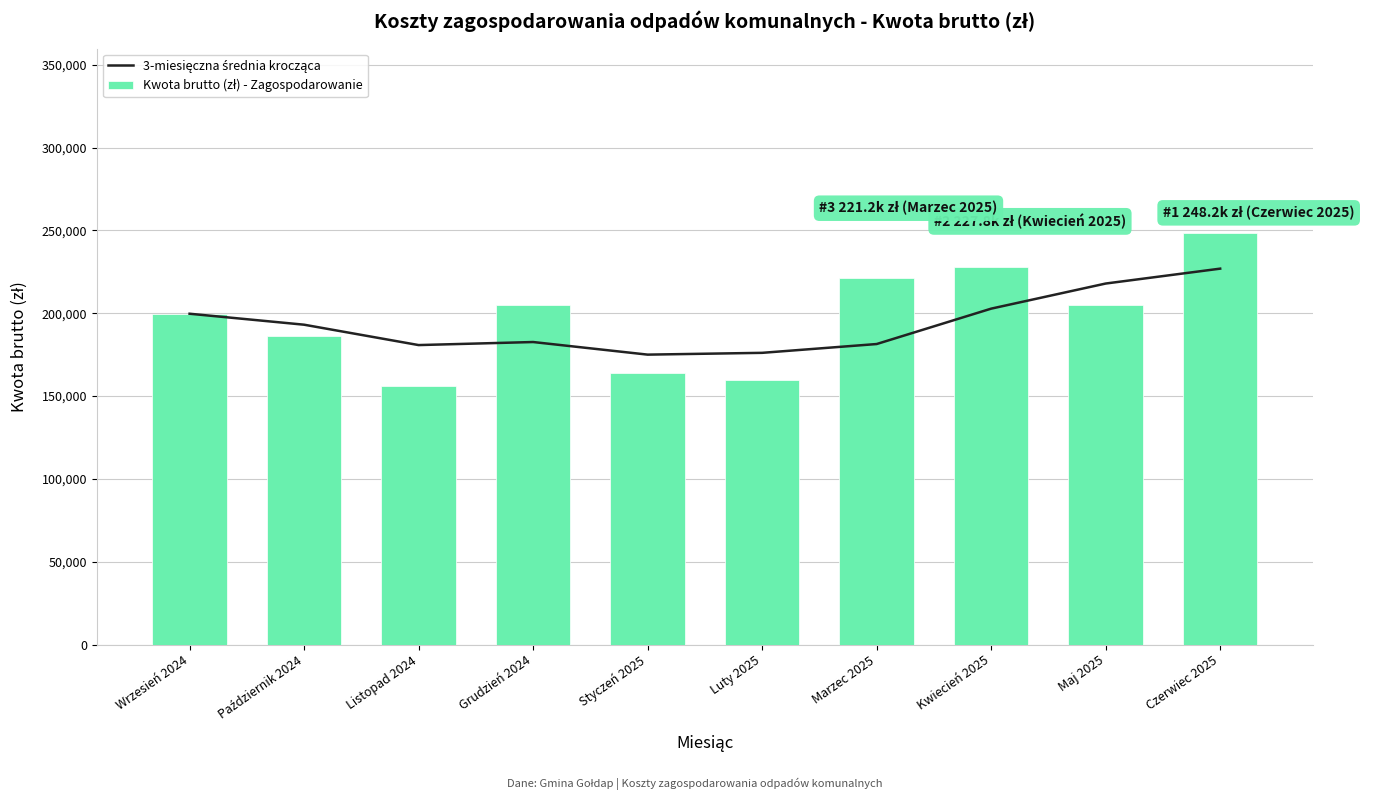

Reading left to right, what are all the values shown in this chart?

3-miesięczna średnia krocząca: Wrzesień 2024=199727.3	Październik 2024=193104.3	Listopad 2024=180802.6	Grudzień 2024=182642.8	Styczeń 2025=175034.2	Luty 2025=176116.3	Marzec 2025=181431.1	Kwiecień 2025=202796.4	Maj 2025=217959.1	Czerwiec 2025=226953.7
Kwota brutto (zł) - Zagospodarowanie: Wrzesień 2024=199727.3	Październik 2024=186481.3	Listopad 2024=156199.4	Grudzień 2024=205247.8	Styczeń 2025=163655.5	Luty 2025=159445.7	Marzec 2025=221192.1	Kwiecień 2025=227751.5	Maj 2025=204933.8	Czerwiec 2025=248175.8